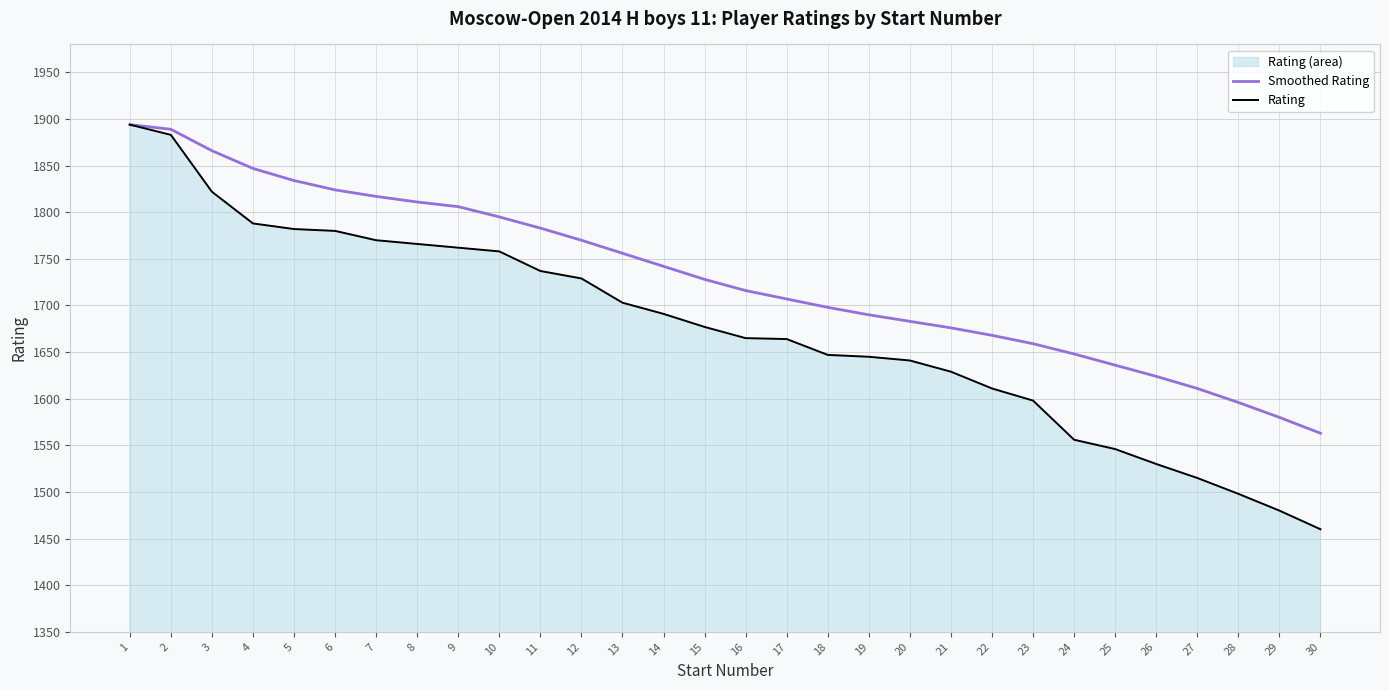

At 6, list the series in order from largest to smallest.

Smoothed Rating, Rating